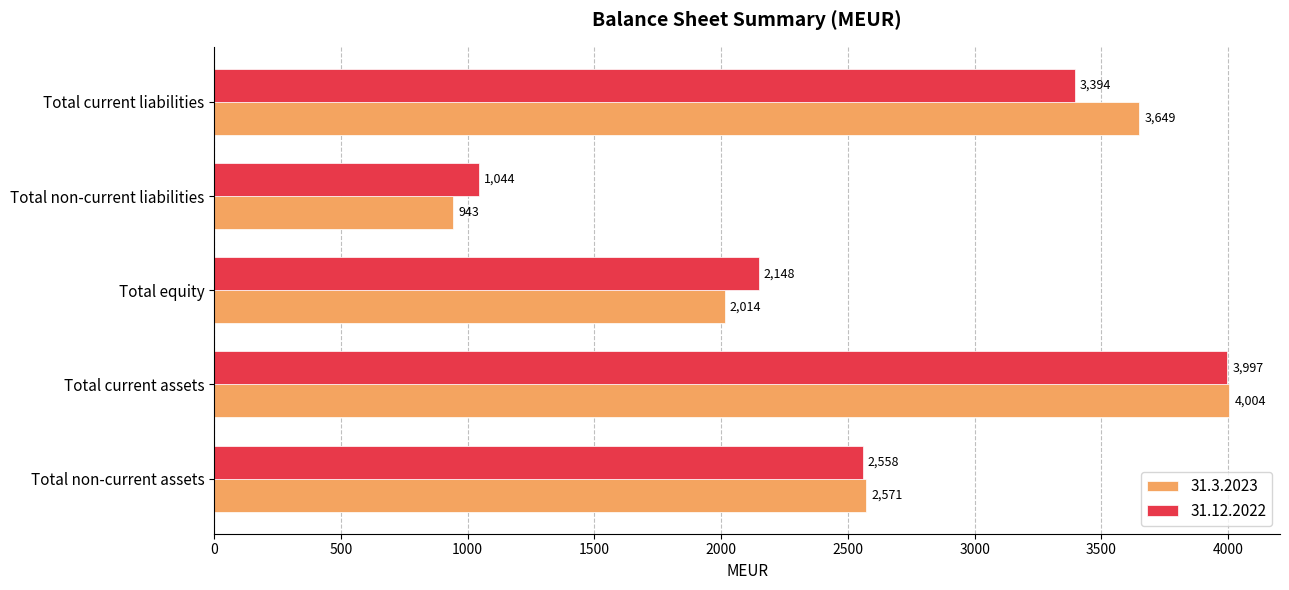

True or false: 31.12.2022 has a value of 6636 at Total current assets.

False